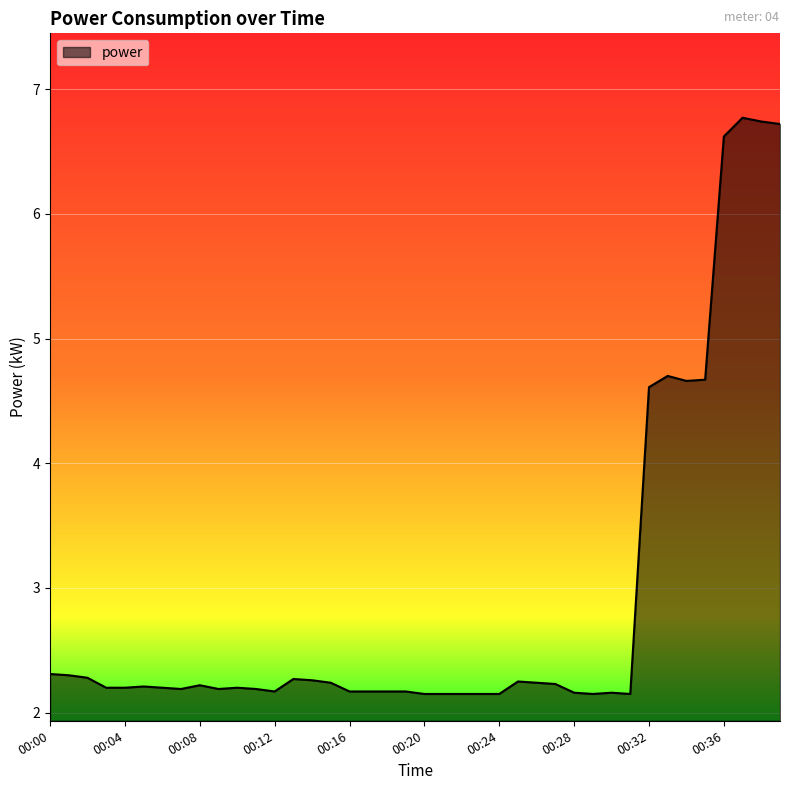

What is the maximum value shown in the chart?

6.8